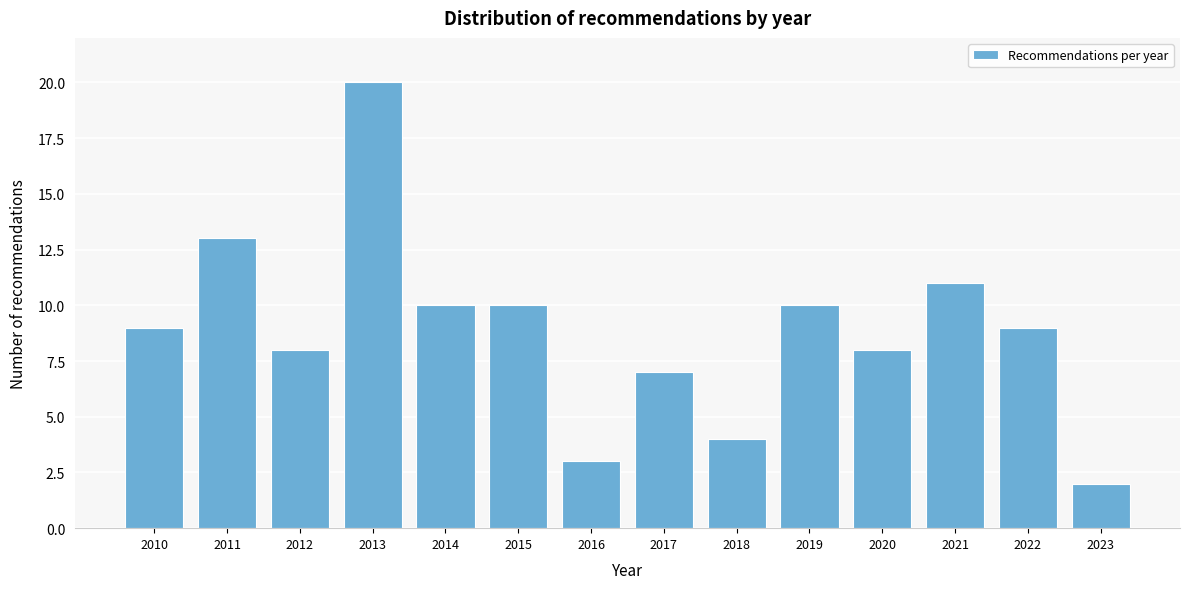

Reading left to right, extract all data points from this chart.

2010=9	2011=13	2012=8	2013=20	2014=10	2015=10	2016=3	2017=7	2018=4	2019=10	2020=8	2021=11	2022=9	2023=2